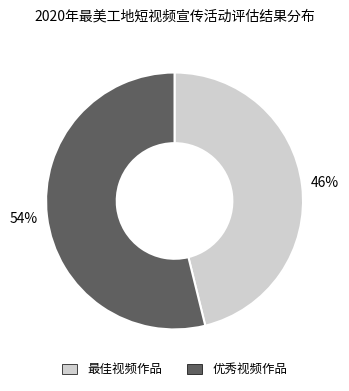

Is the sum of 优秀视频作品 and 最佳视频作品 greater than half?

Yes